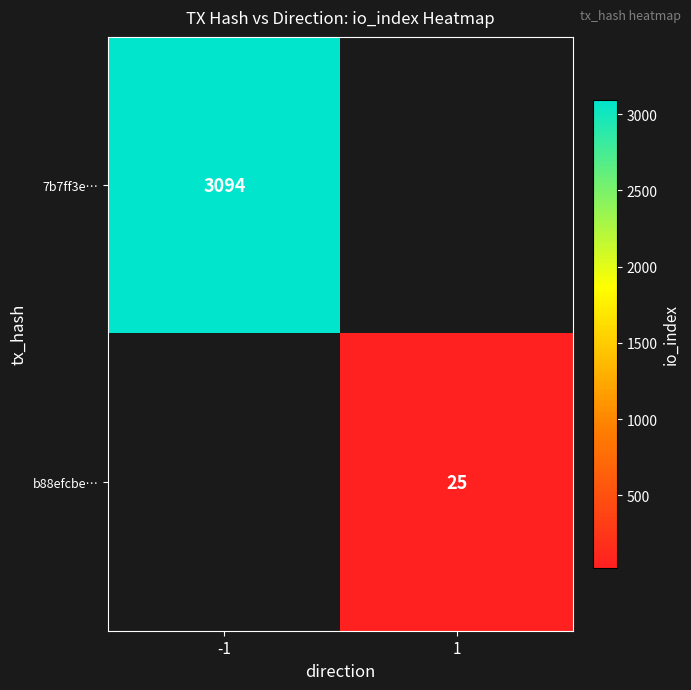

Is the value of b88efcbe… at 1 greater than the value of 7b7ff3e… at -1?

No